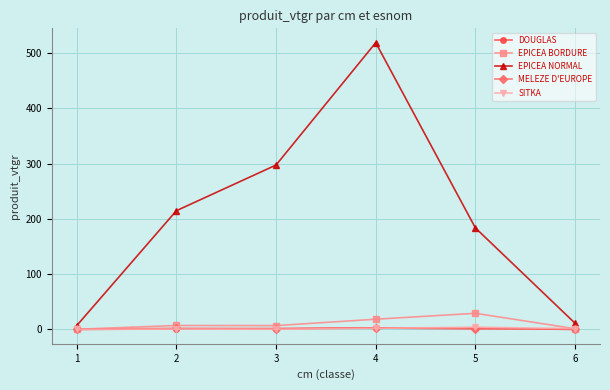

Is this an area chart (filled region under the line)?

No